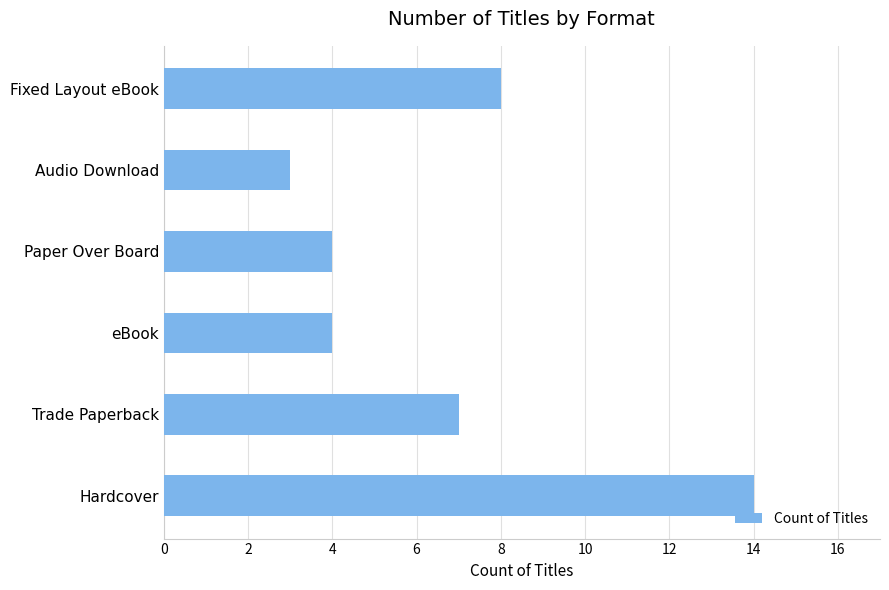

Is it true that the value at Fixed Layout eBook is 8?

True